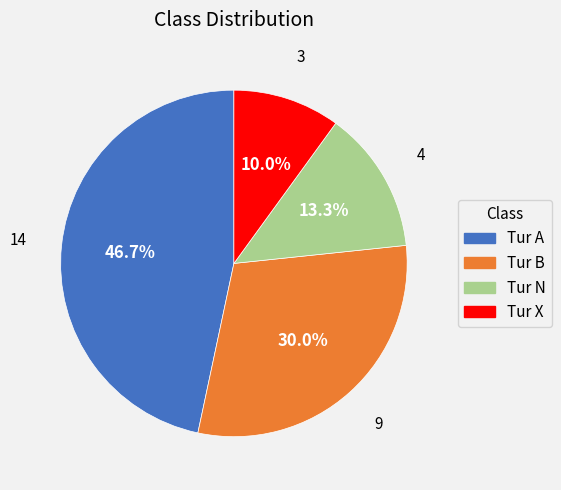

How many segments does this pie chart have?

4